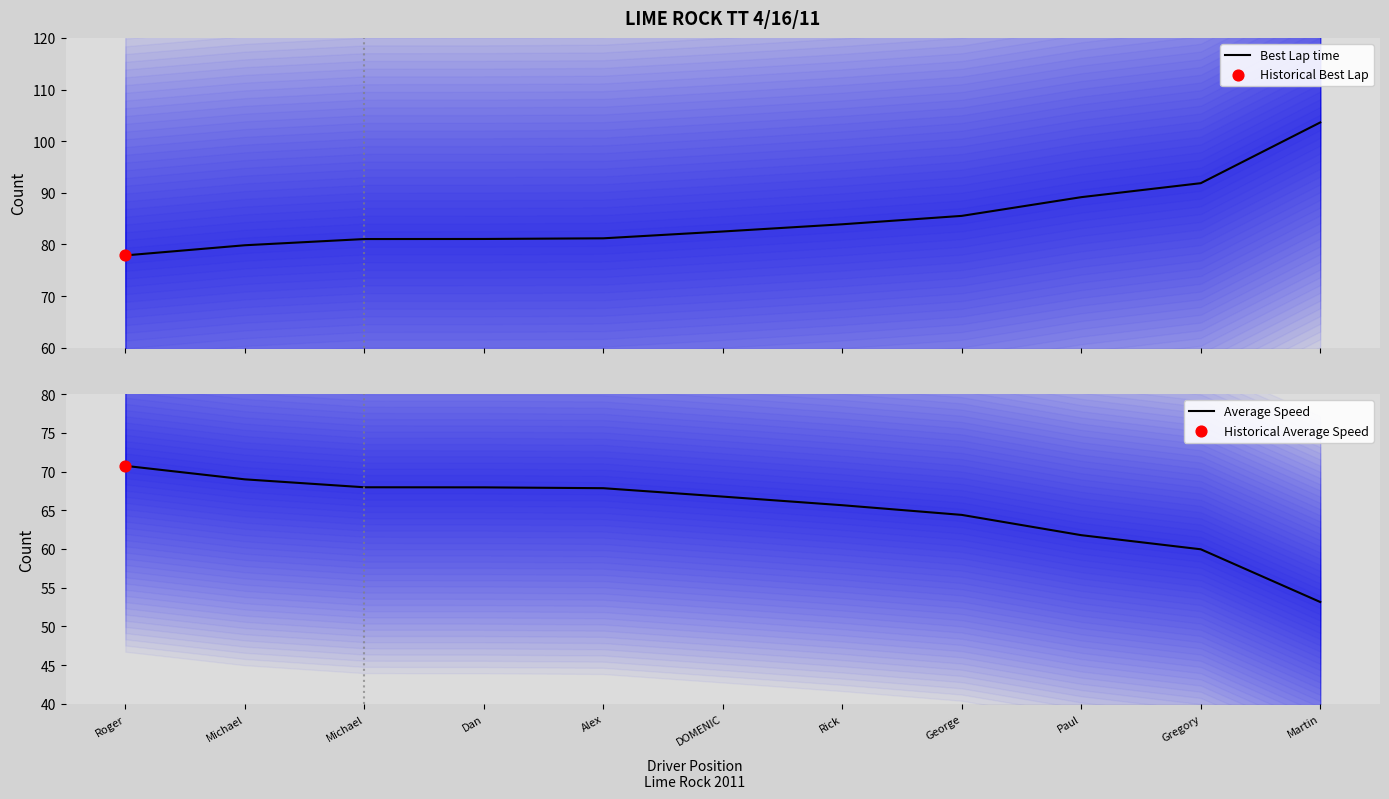

Is the value of Best Lap time at Martin greater than the value of Average Speed at Dan?

Yes